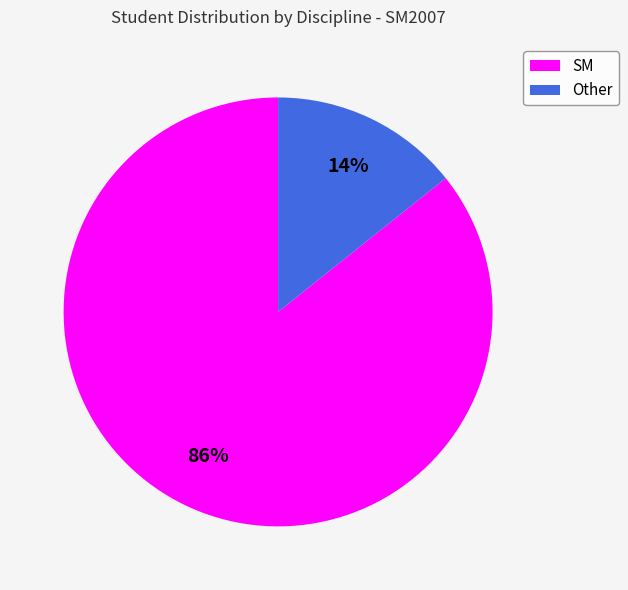

To the nearest percent, what percentage of the pie is Other?

14%